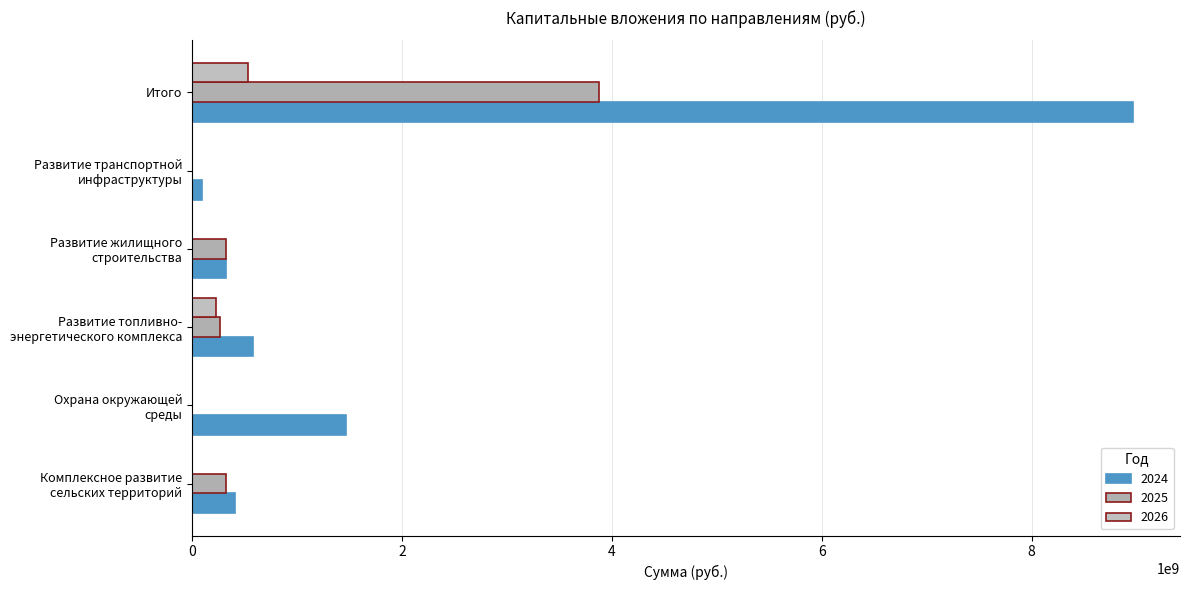

What is the difference between the maximum and minimum values in the 2024 series?

8874814367.7